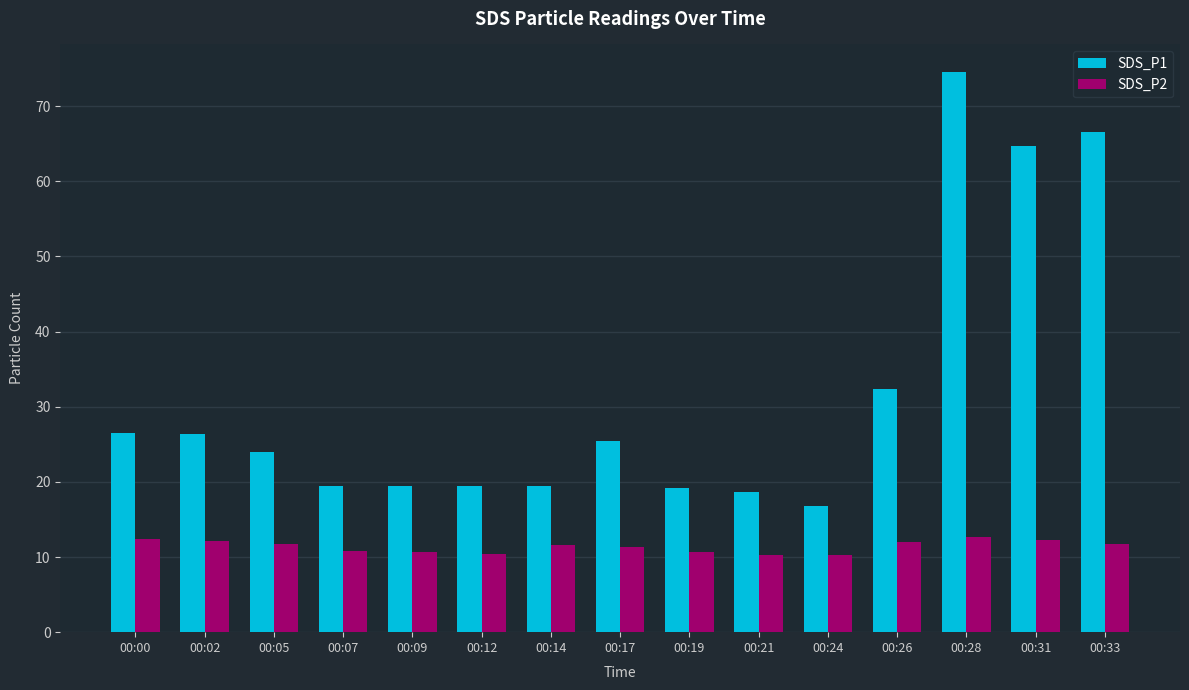

Where does the SDS_P1 series first go above 23?

00:00